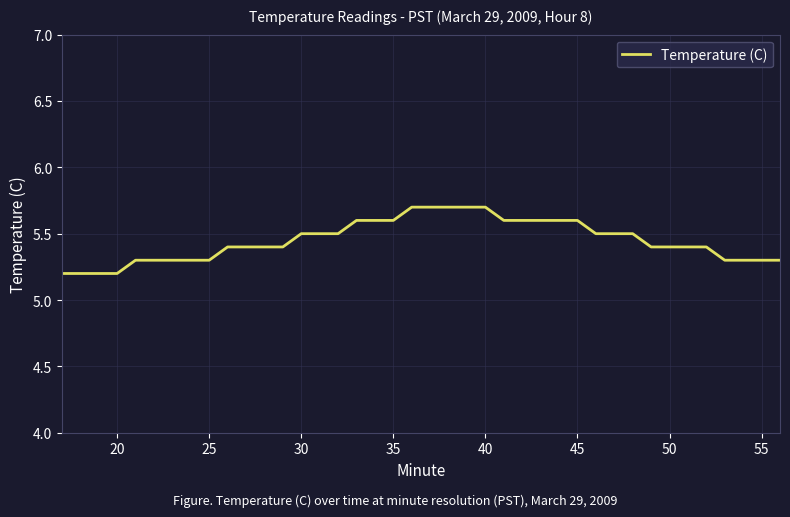

What is the maximum value shown in the chart?

5.7